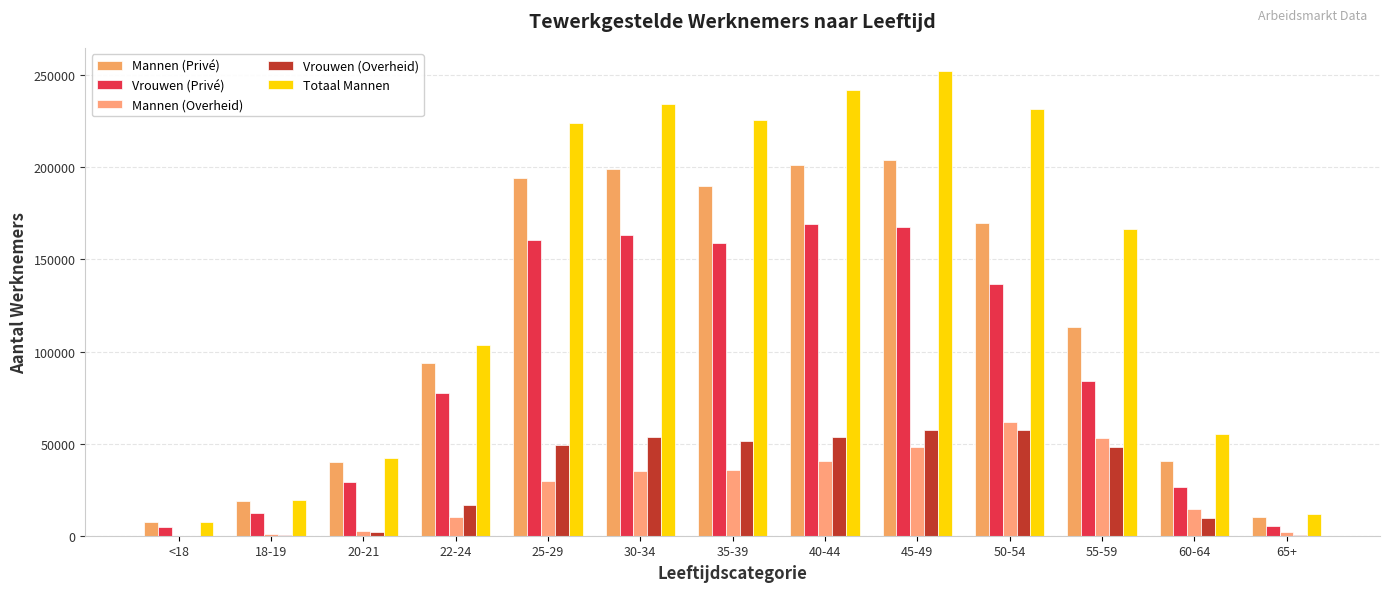

Is it true that Totaal Mannen equals 118872 at 35-39?

False